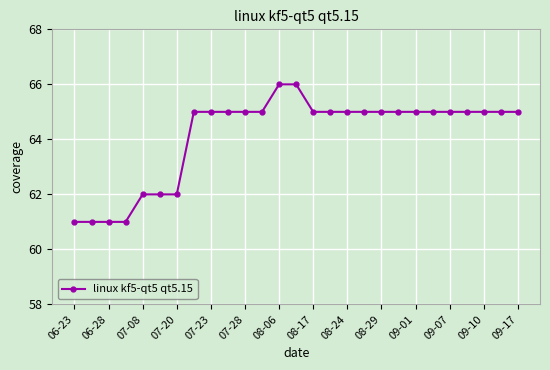

What is the value of the 24th point from the left?

65